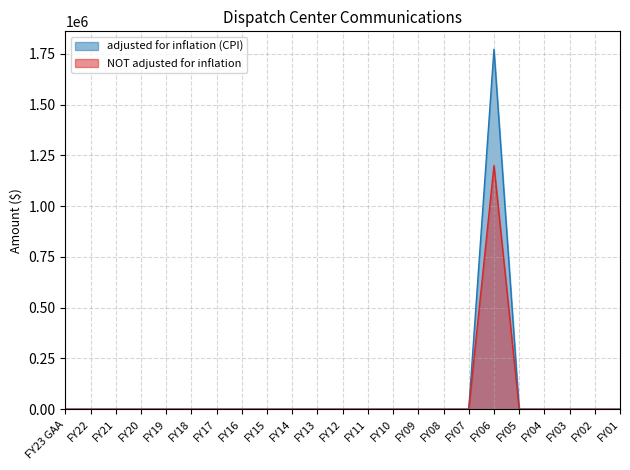

At which category does NOT adjusted for inflation reach its first local peak?

FY06